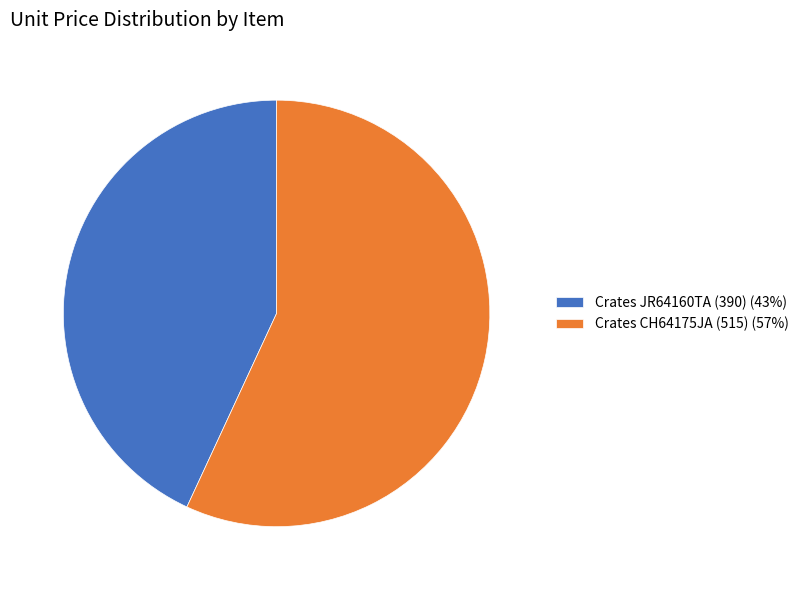

Does Crates JR64160TA (390) (43%) account for over 50% of the chart?

No